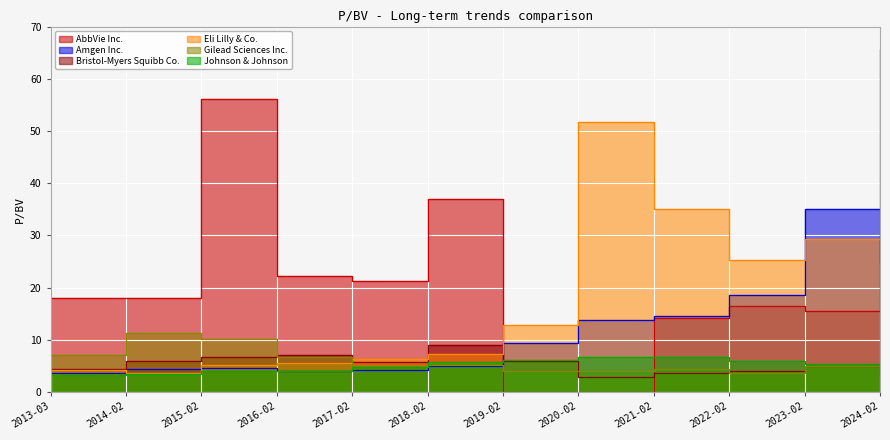

Is it true that Bristol-Myers Squibb Co. equals 5.9 at 2014-02?

True